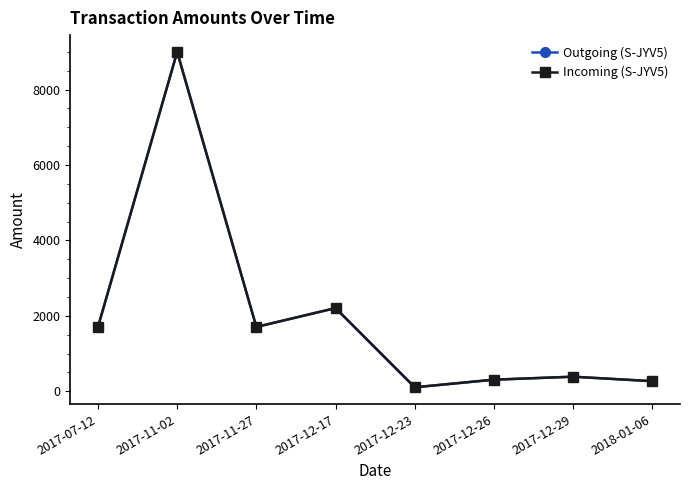

Read the Outgoing (S-JYV5) value at 2017-11-27, to the nearest 100.

1700